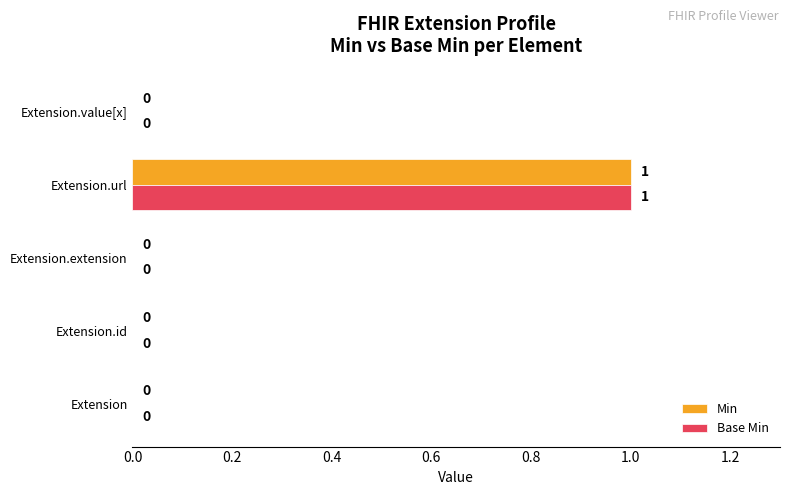

Count the number of data series in this chart.

2